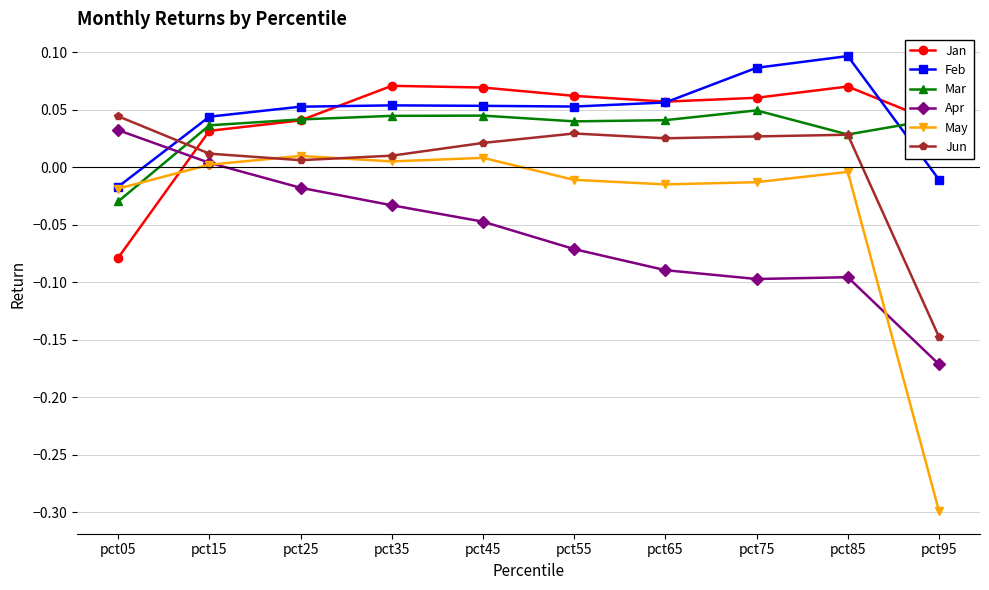

Which series ends up on top after the final intersection of Jan and Jun?

Jan